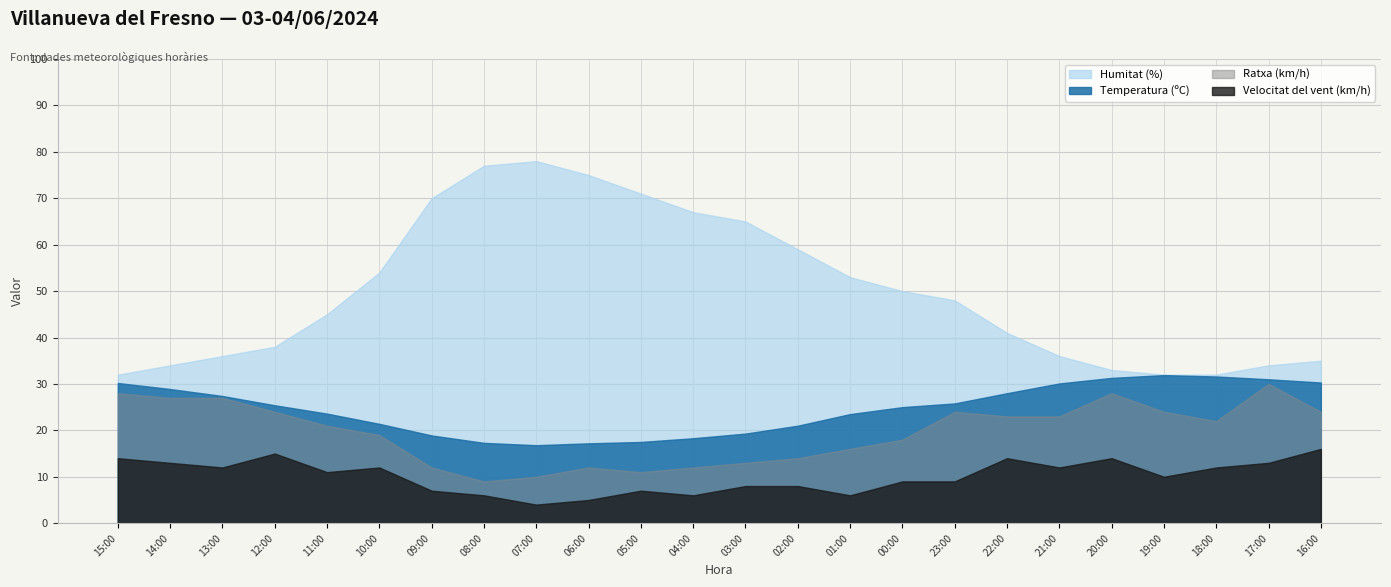

What is the label of the 15th point from the left?

01:00